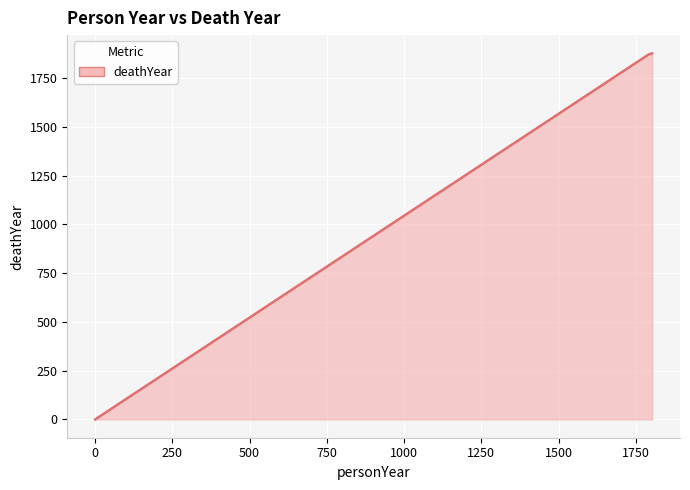

What is the average value?

1250